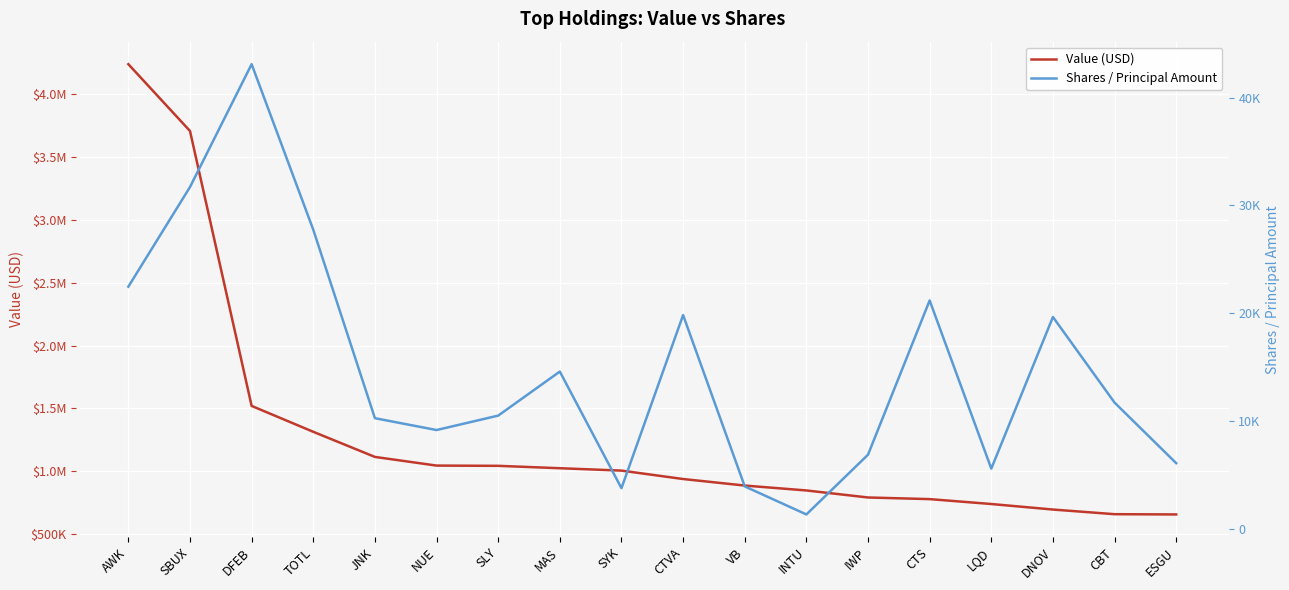

Which series has the largest range (max minus min)?

Value (USD)